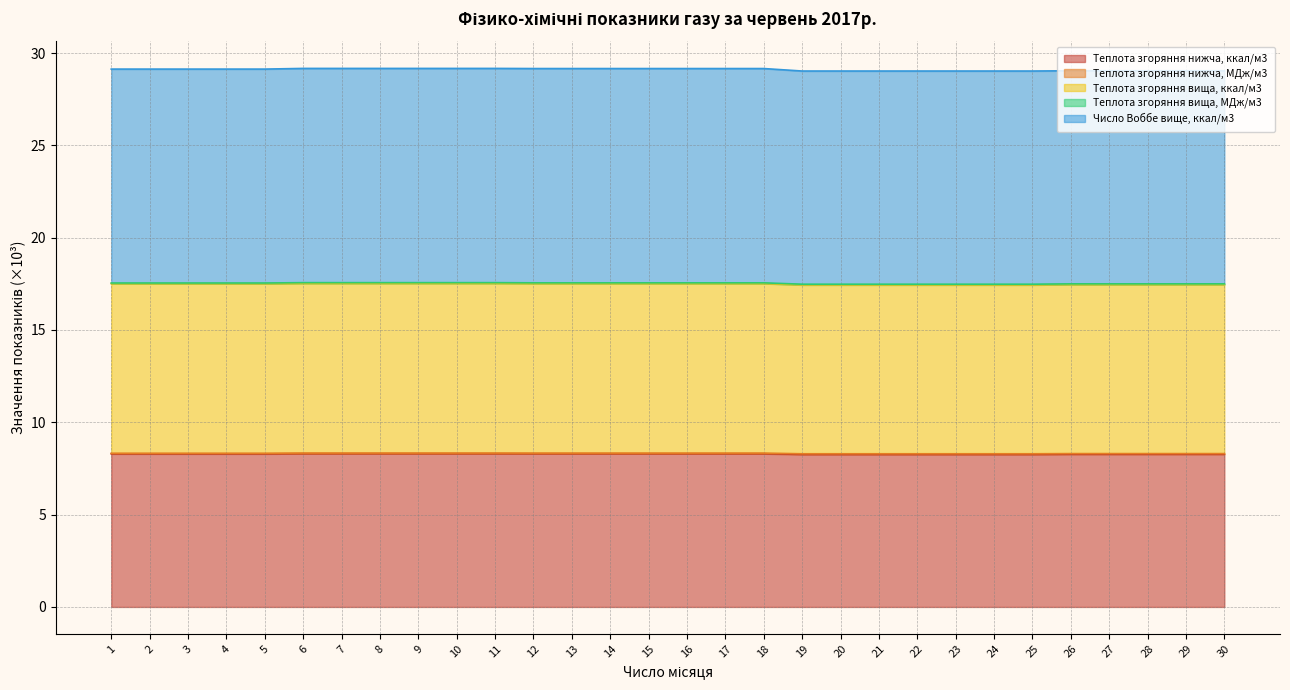

Read the Теплота згоряння вища, ккал/м3 value at 29.

17.5